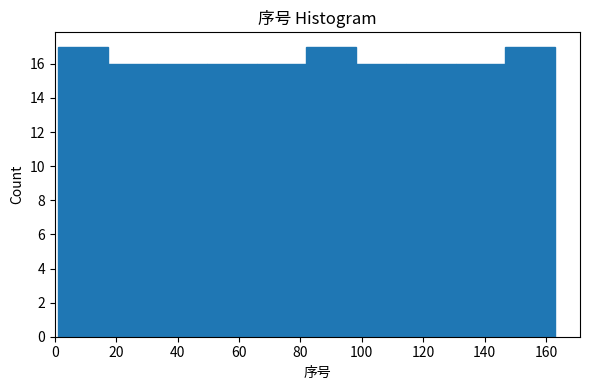

Reading left to right, list every bar in this chart as the range it spans on the x-axis followed by its height. Neither the bar edges nor the heights are printed on the chart, so give them approximately, as read against the axes.

1.0 to 17.2: 17
17.2 to 33.4: 16
33.4 to 49.6: 16
49.6 to 65.8: 16
65.8 to 82.0: 16
82.0 to 98.2: 17
98.2 to 114.4: 16
114.4 to 130.6: 16
130.6 to 146.8: 16
146.8 to 163.0: 17